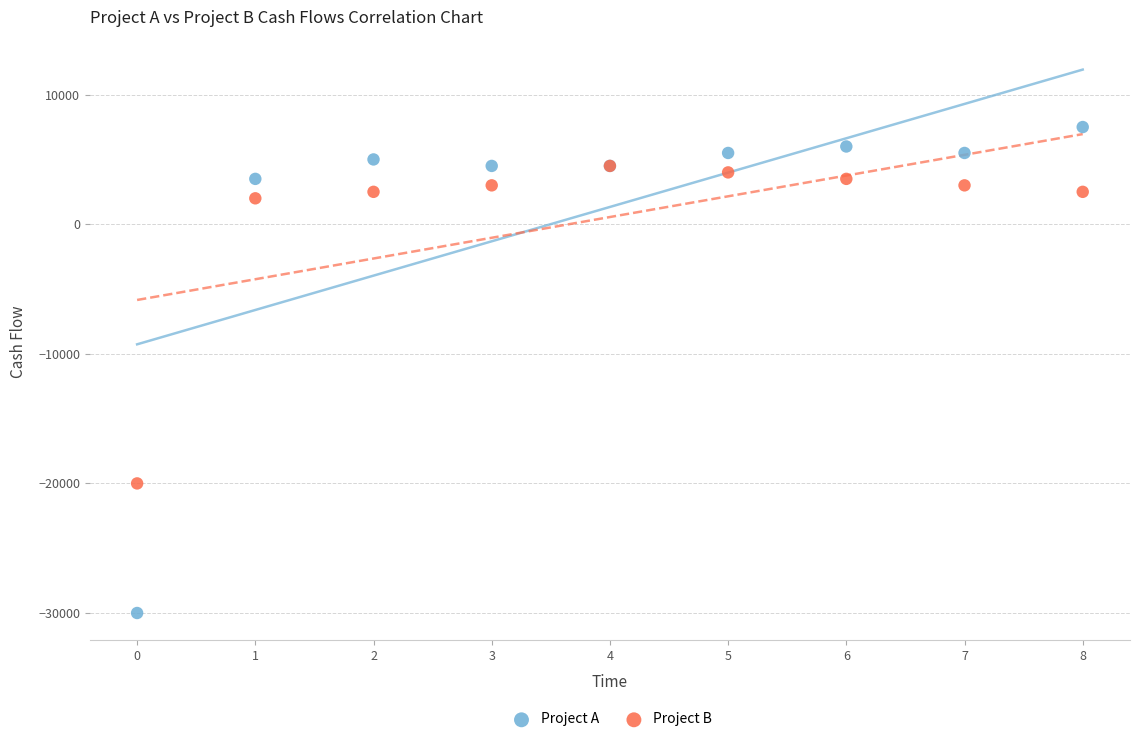

Across all series, what Y value is closest to -11250?

-20000